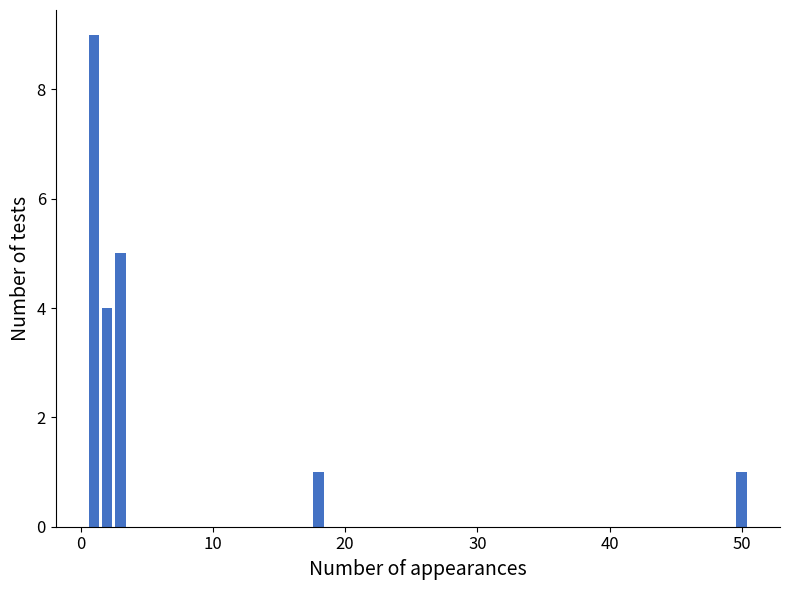

What is the maximum value shown in the chart?

9